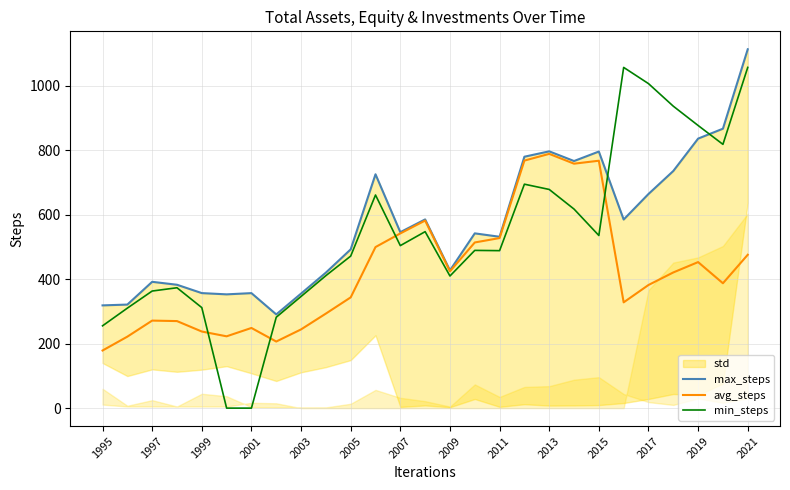

How many values in the avg_steps series exceed 387?

14